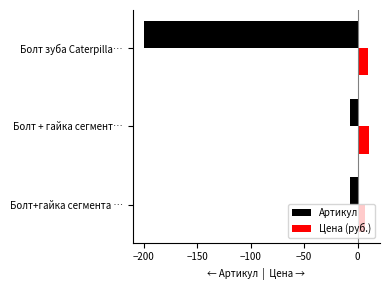

What is the value of the Цена (руб.) bar at the 3rd from the left?

10.0